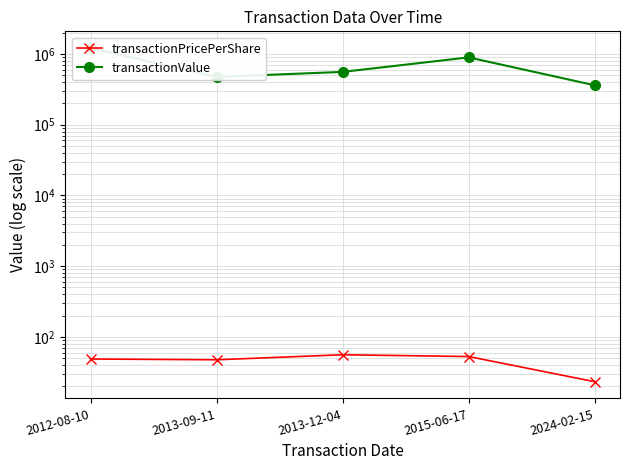

At 2015-06-17, list the series in order from largest to smallest.

transactionValue, transactionPricePerShare